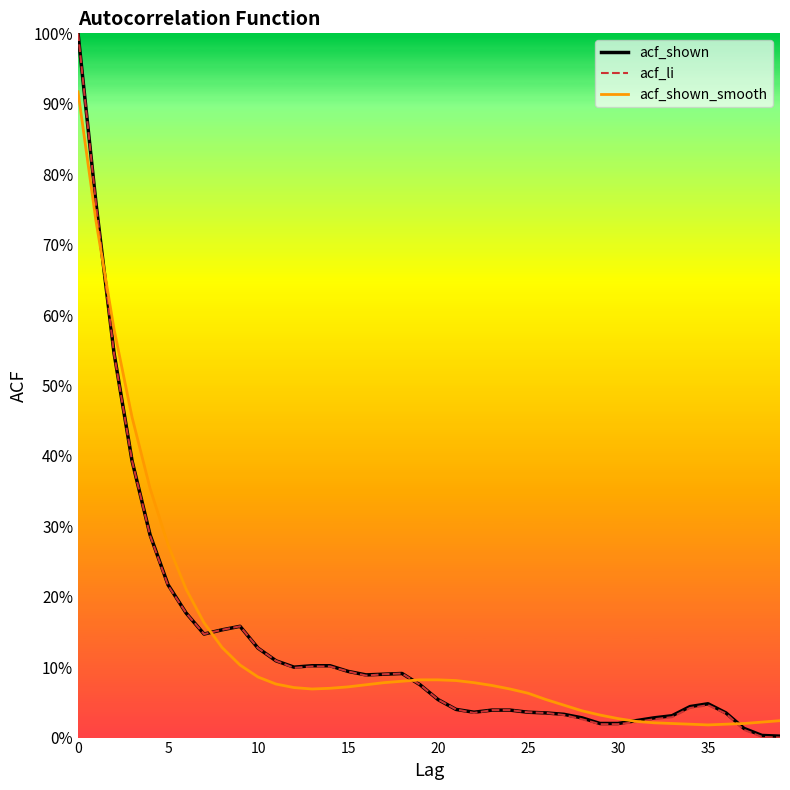

Is this an area chart (filled region under the line)?

No